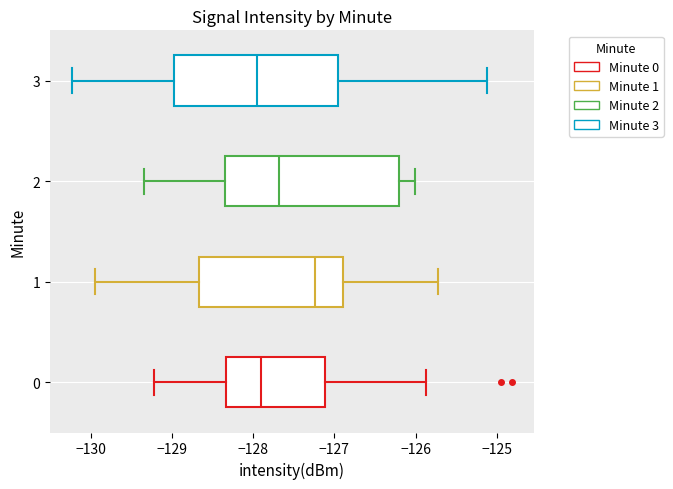

Comparing the boxes themselves (not the whiskers), which one is the widest?

2